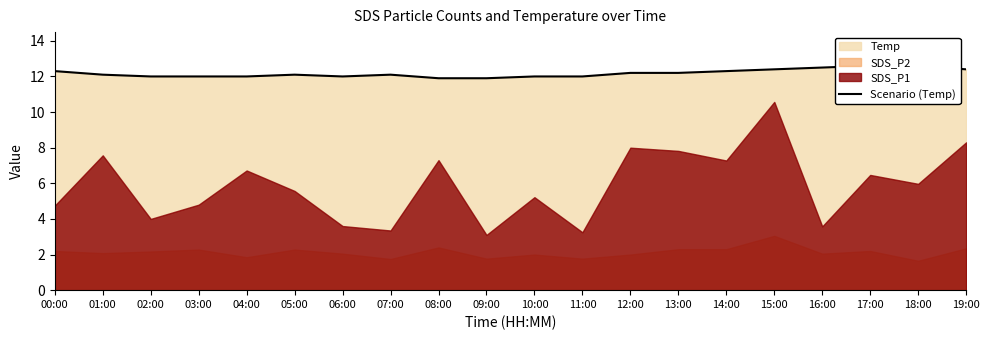

The chart shows a value of 6.8 at 09:00. True or false?

False